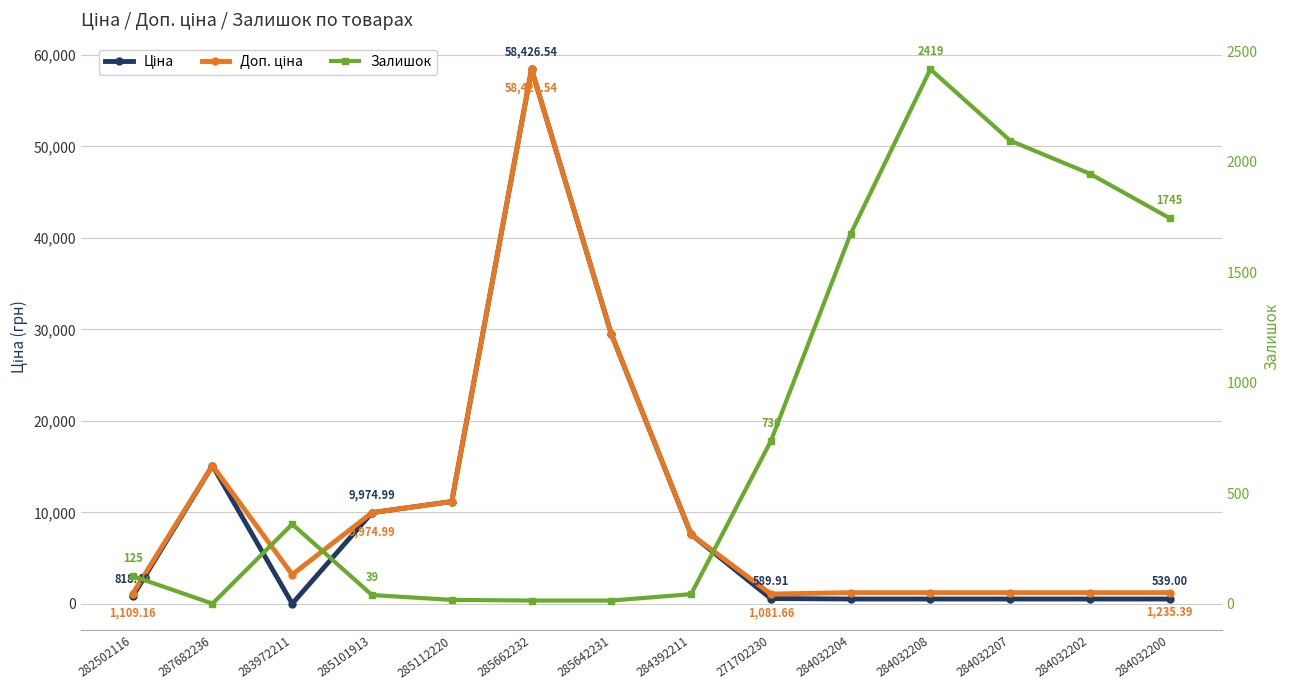

What is the value of the Ціна point at the 5th from the left?

11188.2